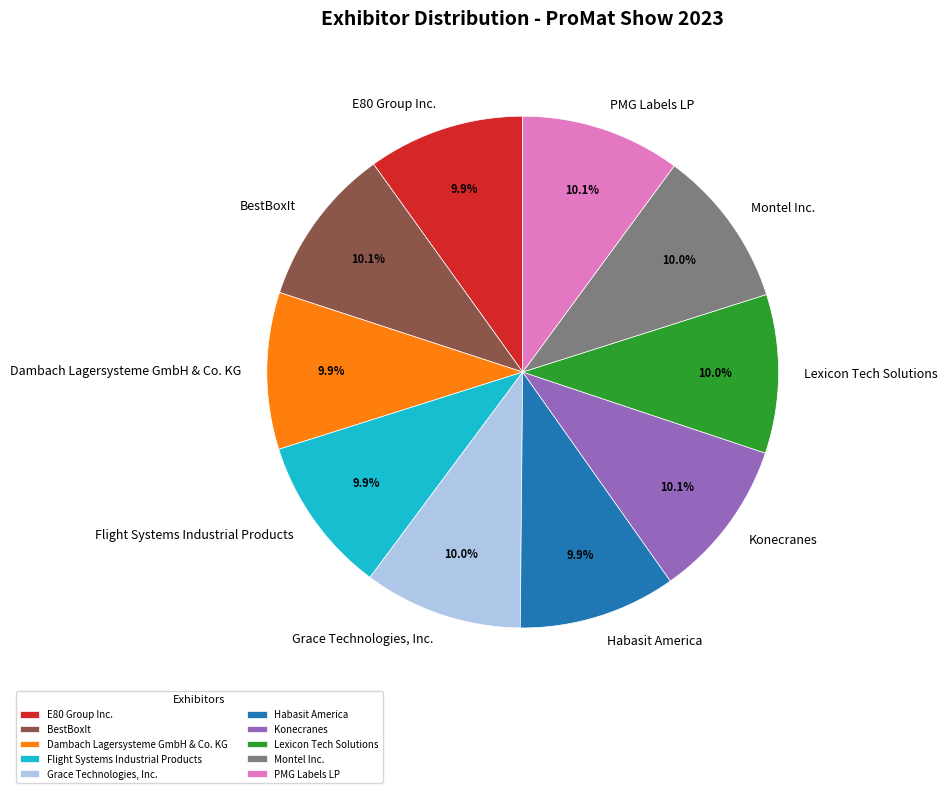

What is the ratio of the value at E80 Group Inc. to the value at PMG Labels LP?

1.0